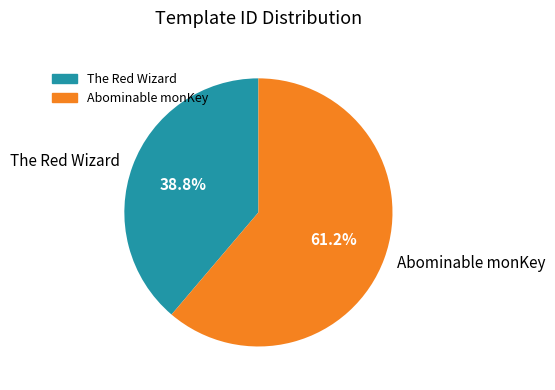

Which slice is the largest?

Abominable monKey